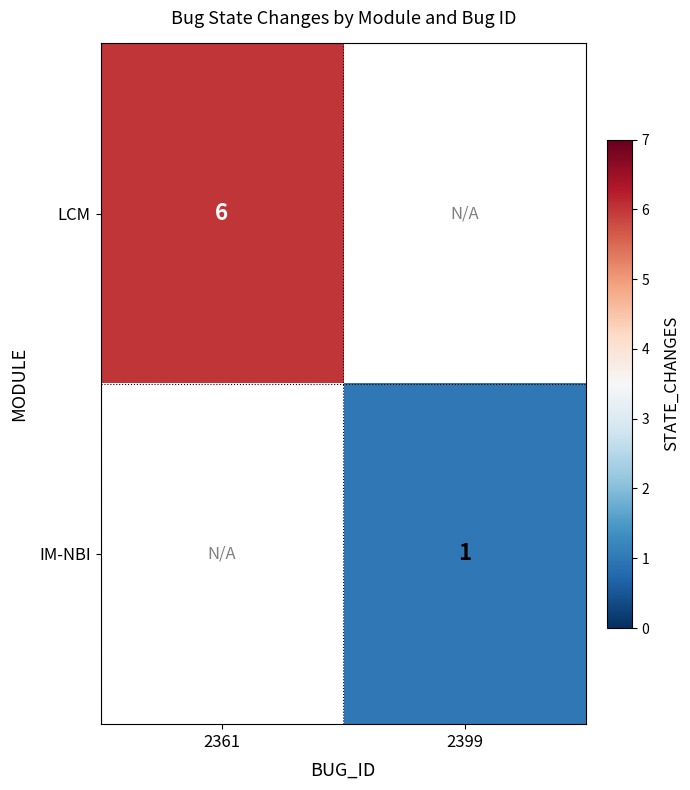

Count the number of data series in this chart.

2